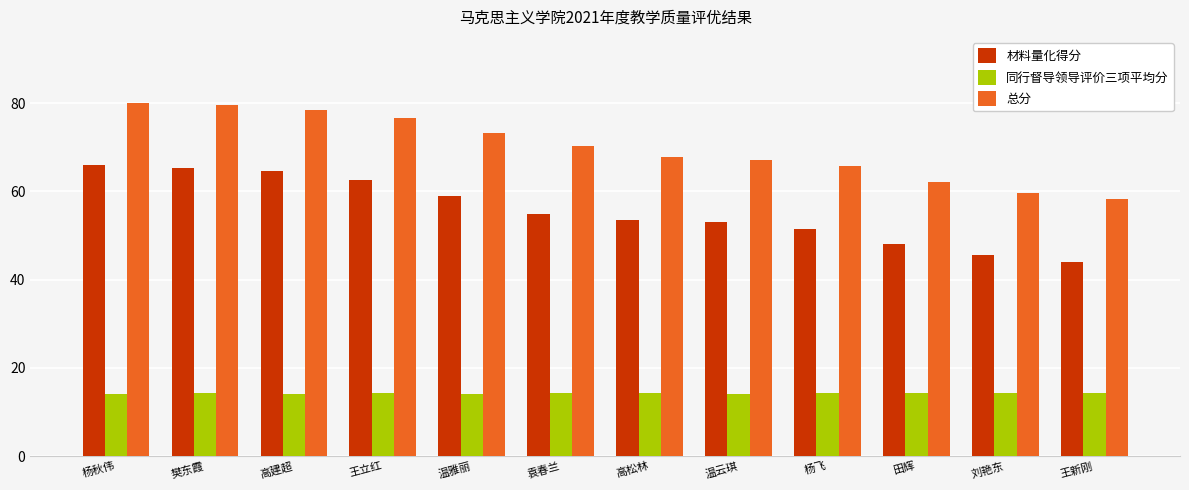

The 材料量化得分 series shows 15.1 at 刘艳东. True or false?

False